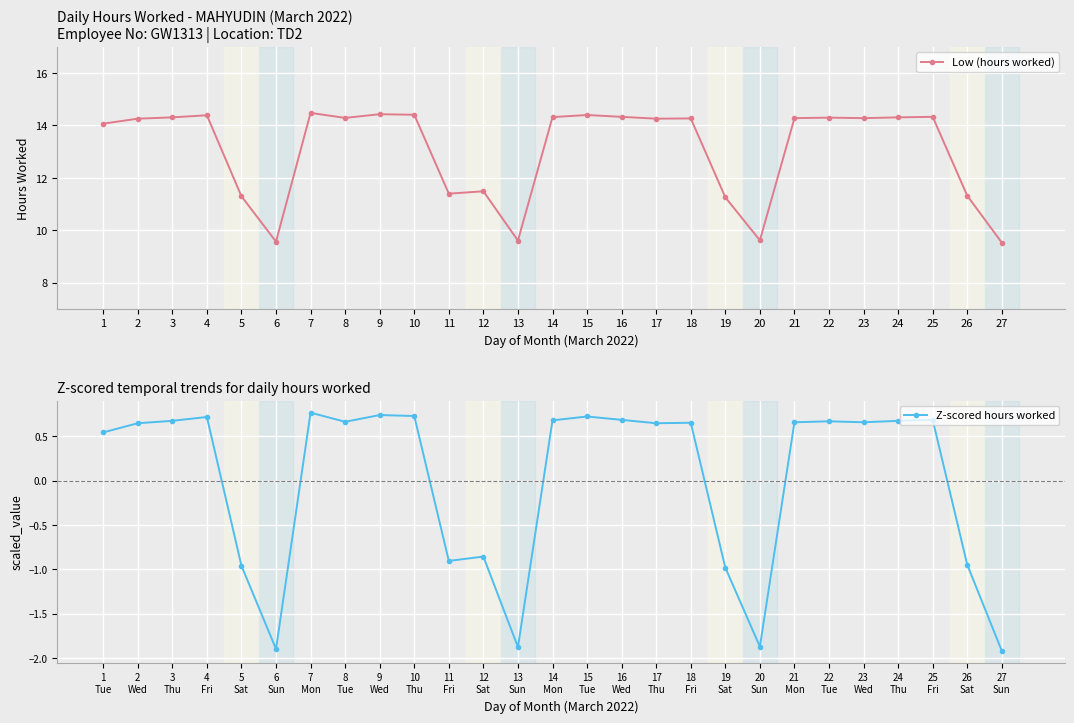

What is the value of the Low (hours worked) point at the 26th from the left?

11.3